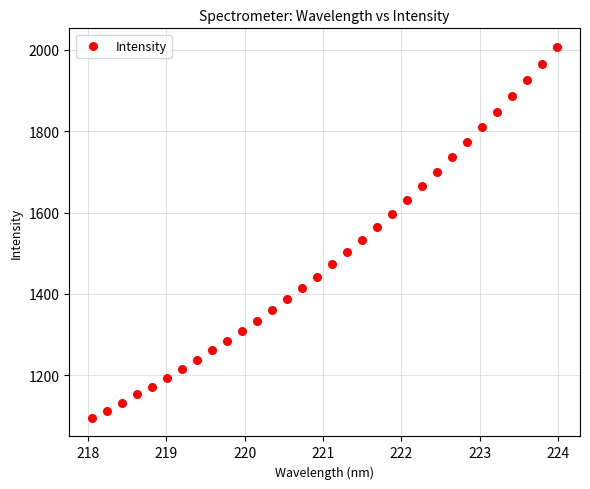

What is the range of Y values (max minus min)?

911.6